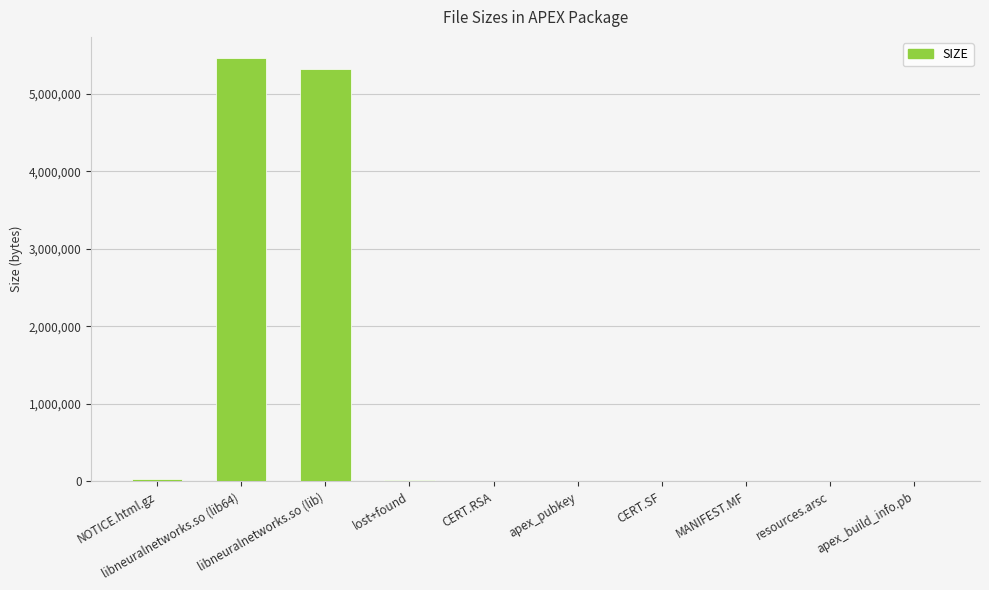

What is the greatest value displayed?

5459680